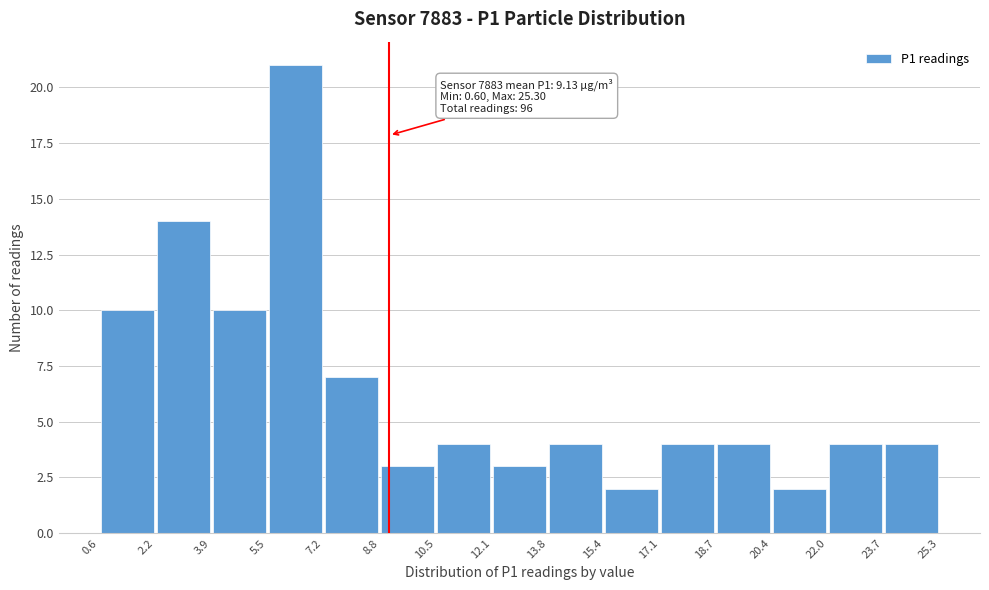

Over which range of the x-axis is the bar tallest?

5.5 to 7.2